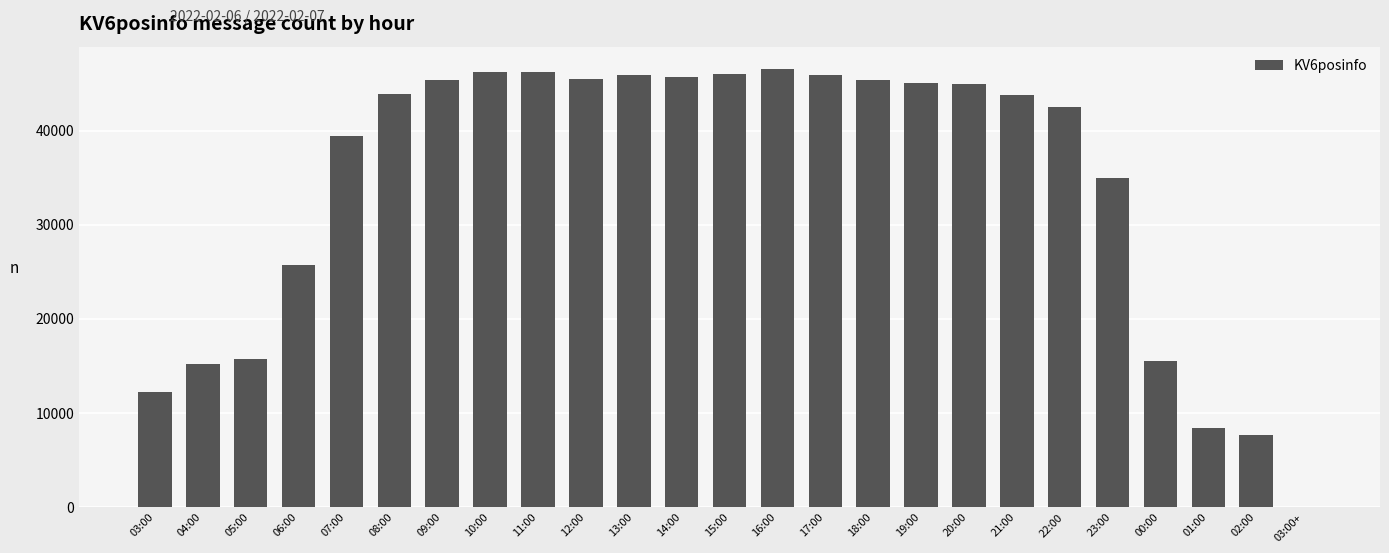

What is the sum of all values?

853748